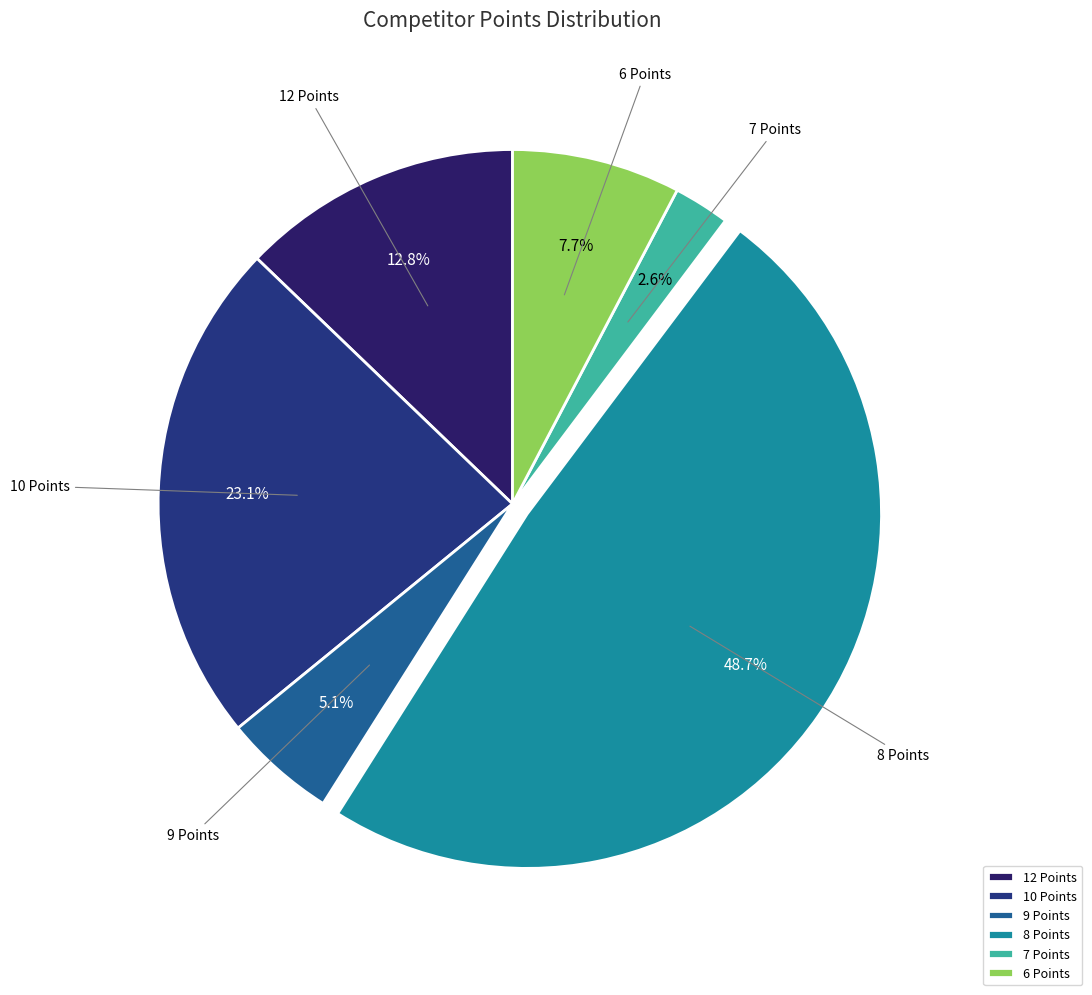

Which has a higher value, 7 Points or 10 Points?

10 Points